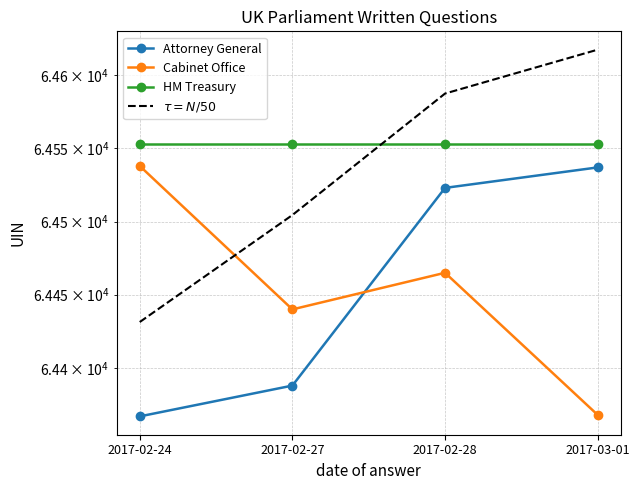

Rank the series at 2017-02-28 from lowest to highest value.

Cabinet Office, Attorney General, HM Treasury, $\tau = N/50$